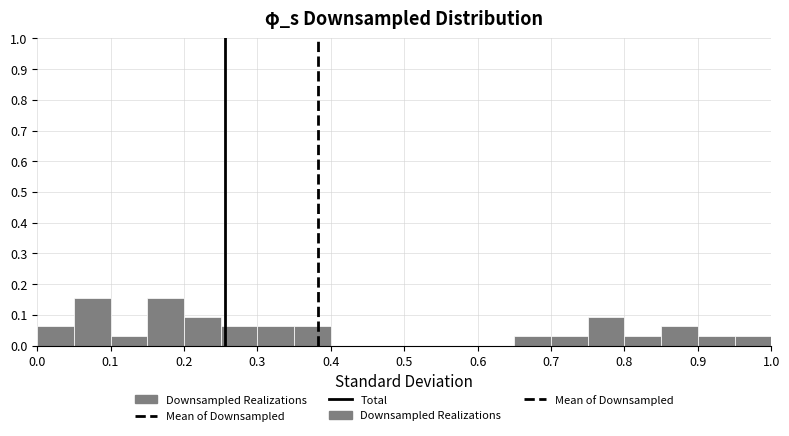

Reading left to right, transcribe this chart: for each bar, give the range it covers on the x-axis and its height. The values are not printed on the chart, so give them approximately, as read against the axis.

0.00 to 0.05: 0.06
0.05 to 0.10: 0.16
0.10 to 0.15: 0.03
0.15 to 0.20: 0.16
0.20 to 0.25: 0.09
0.25 to 0.30: 0.06
0.30 to 0.35: 0.06
0.35 to 0.40: 0.06
0.40 to 0.45: 0
0.45 to 0.50: 0
0.50 to 0.55: 0
0.55 to 0.60: 0
0.60 to 0.65: 0
0.65 to 0.70: 0.03
0.70 to 0.75: 0.03
0.75 to 0.80: 0.09
0.80 to 0.85: 0.03
0.85 to 0.90: 0.06
0.90 to 0.95: 0.03
0.95 to 1.00: 0.03